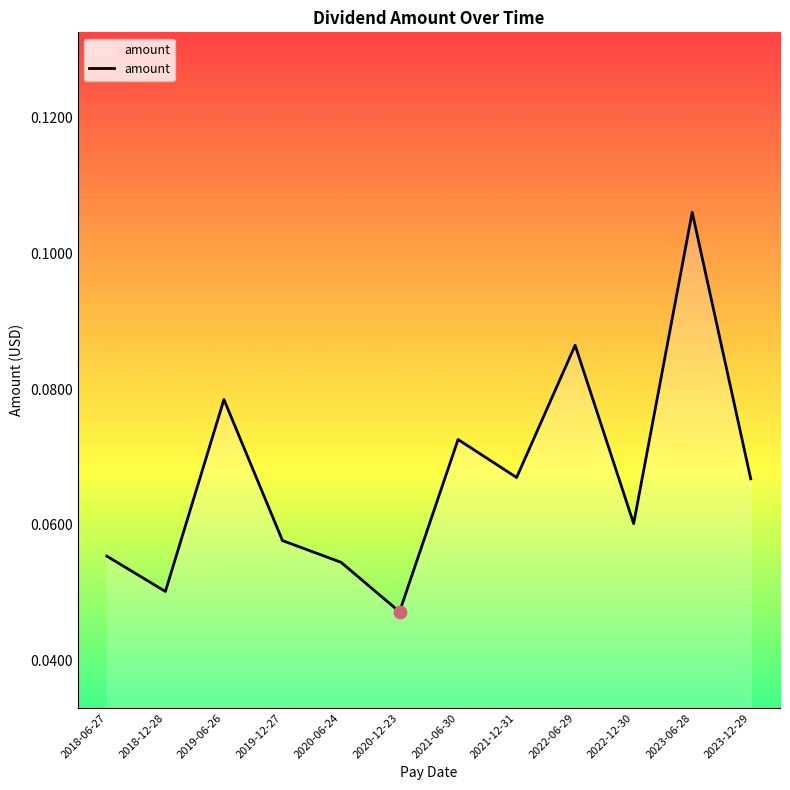

Which has a higher value, 2019-06-26 or 2018-12-28?

2019-06-26